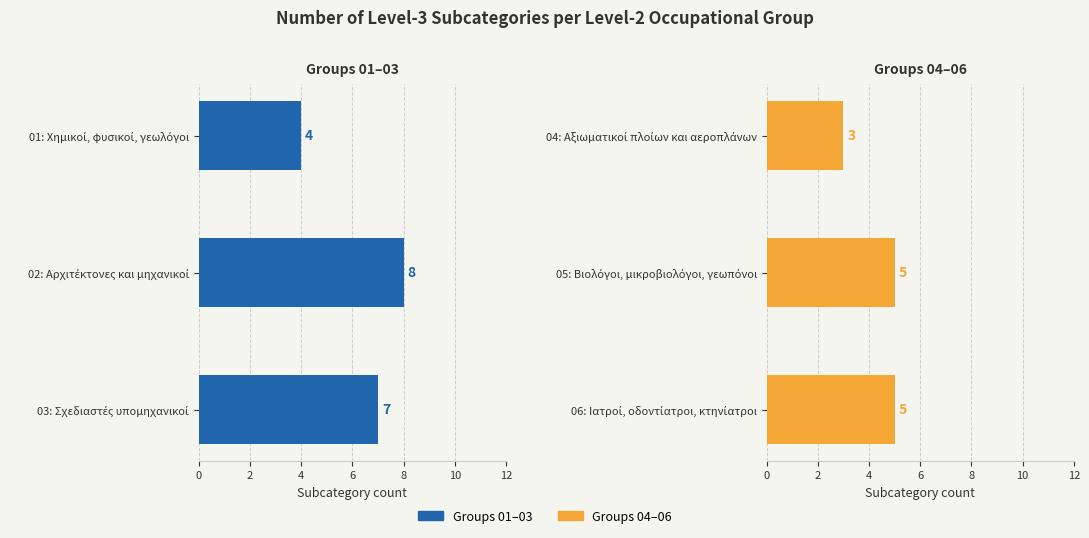

Which has a higher value, 06: Ιατροί, οδοντίατροι, κτηνίατροι or 04: Αξιωματικοί πλοίων και αεροπλάνων?

06: Ιατροί, οδοντίατροι, κτηνίατροι